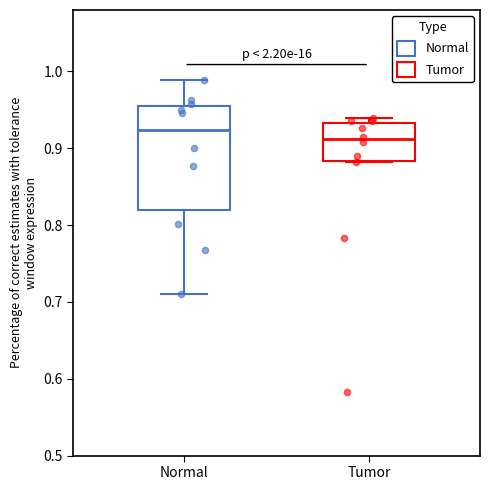

Which box is the tallest, from its lower edge to its upper edge?

Normal